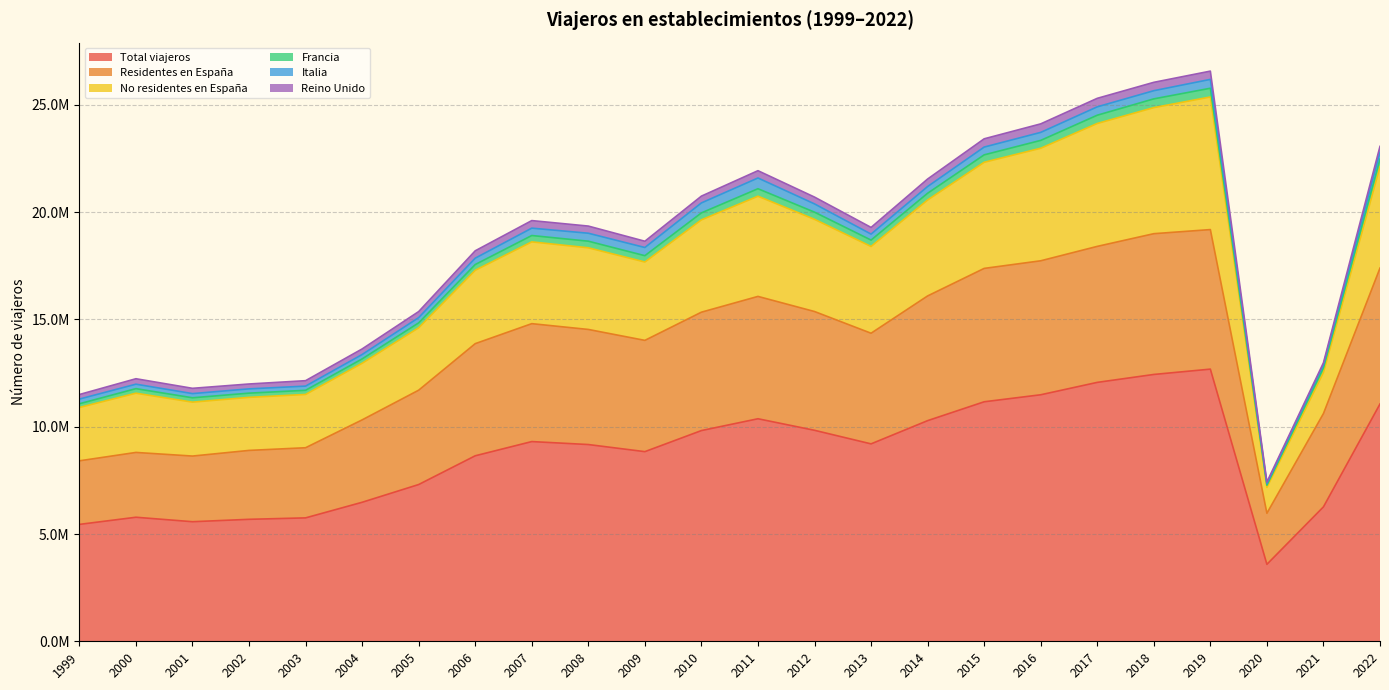

Where is the first local minimum for Residentes en España?

2001